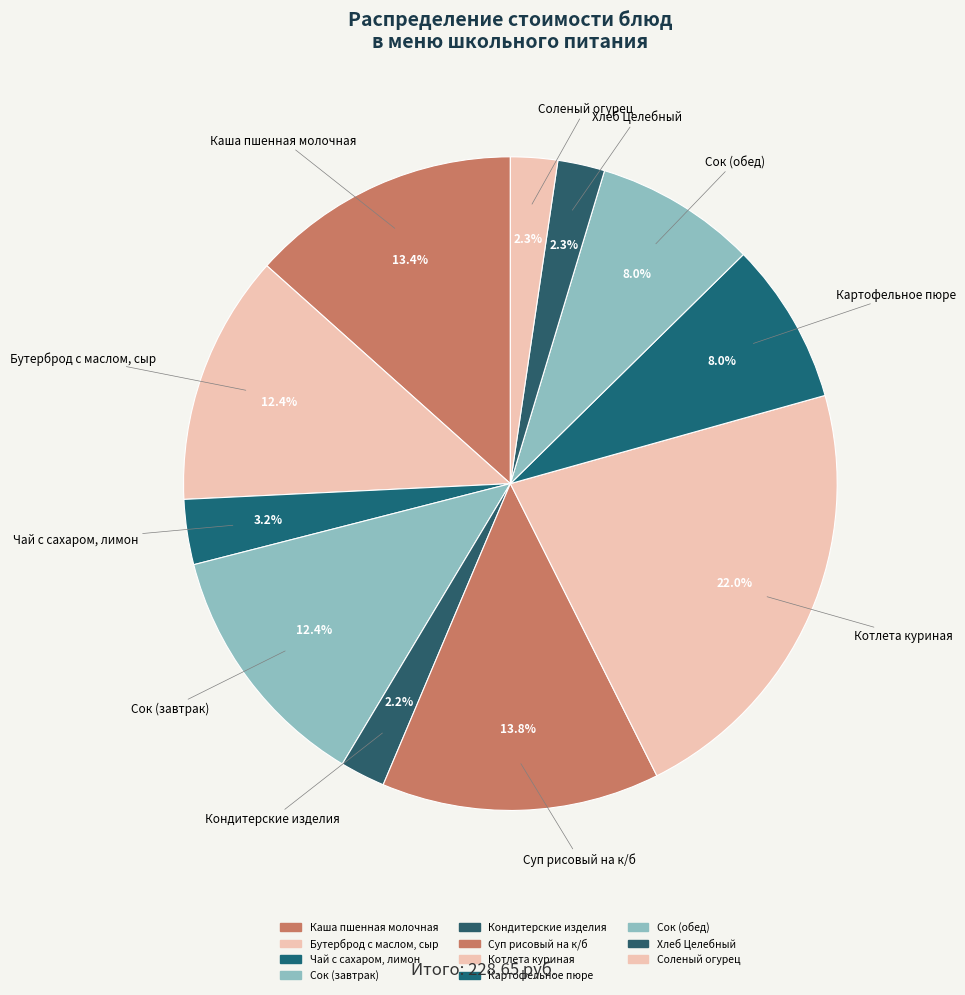

How many segments does this pie chart have?

11